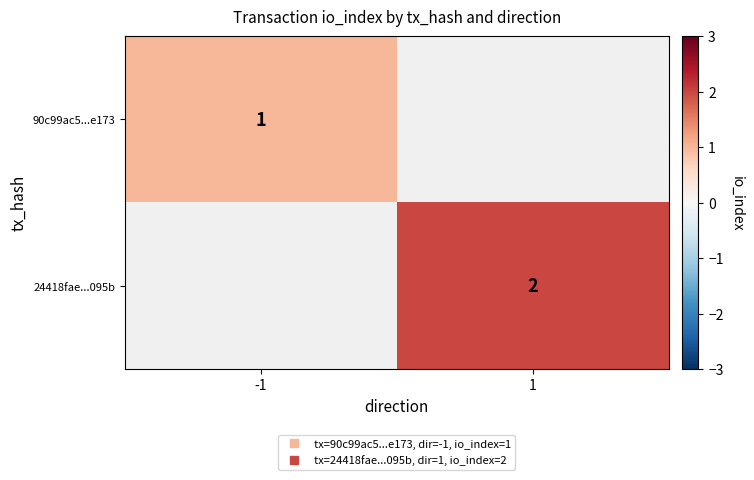

How many values in 90c99ac5...e173 are above zero?

1